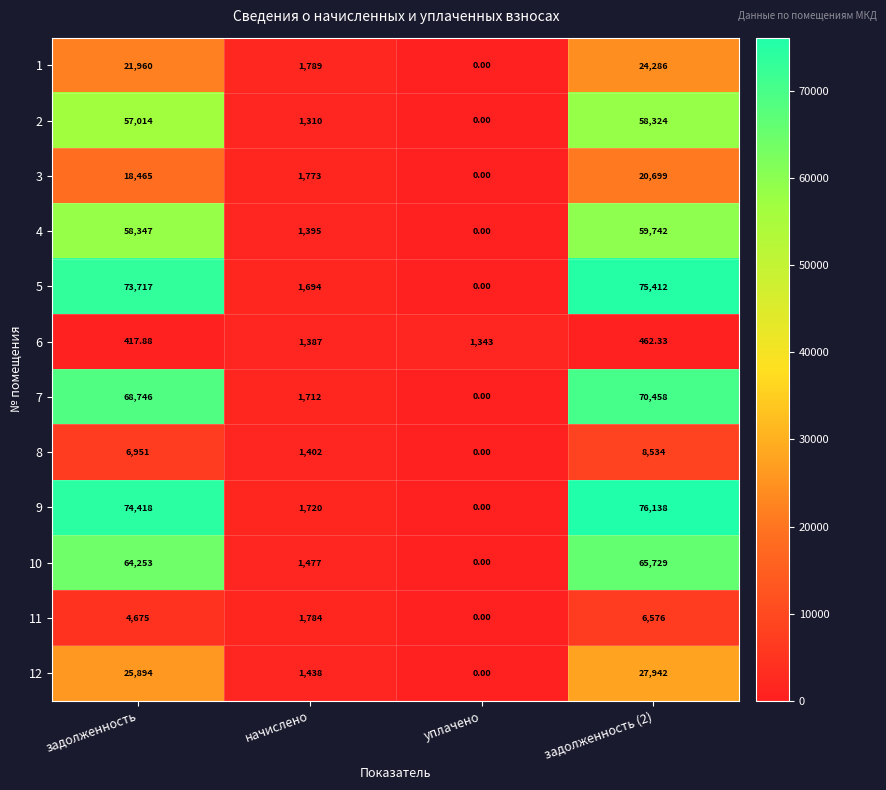

Where is 8 nearest to the value 4267?

задолженность